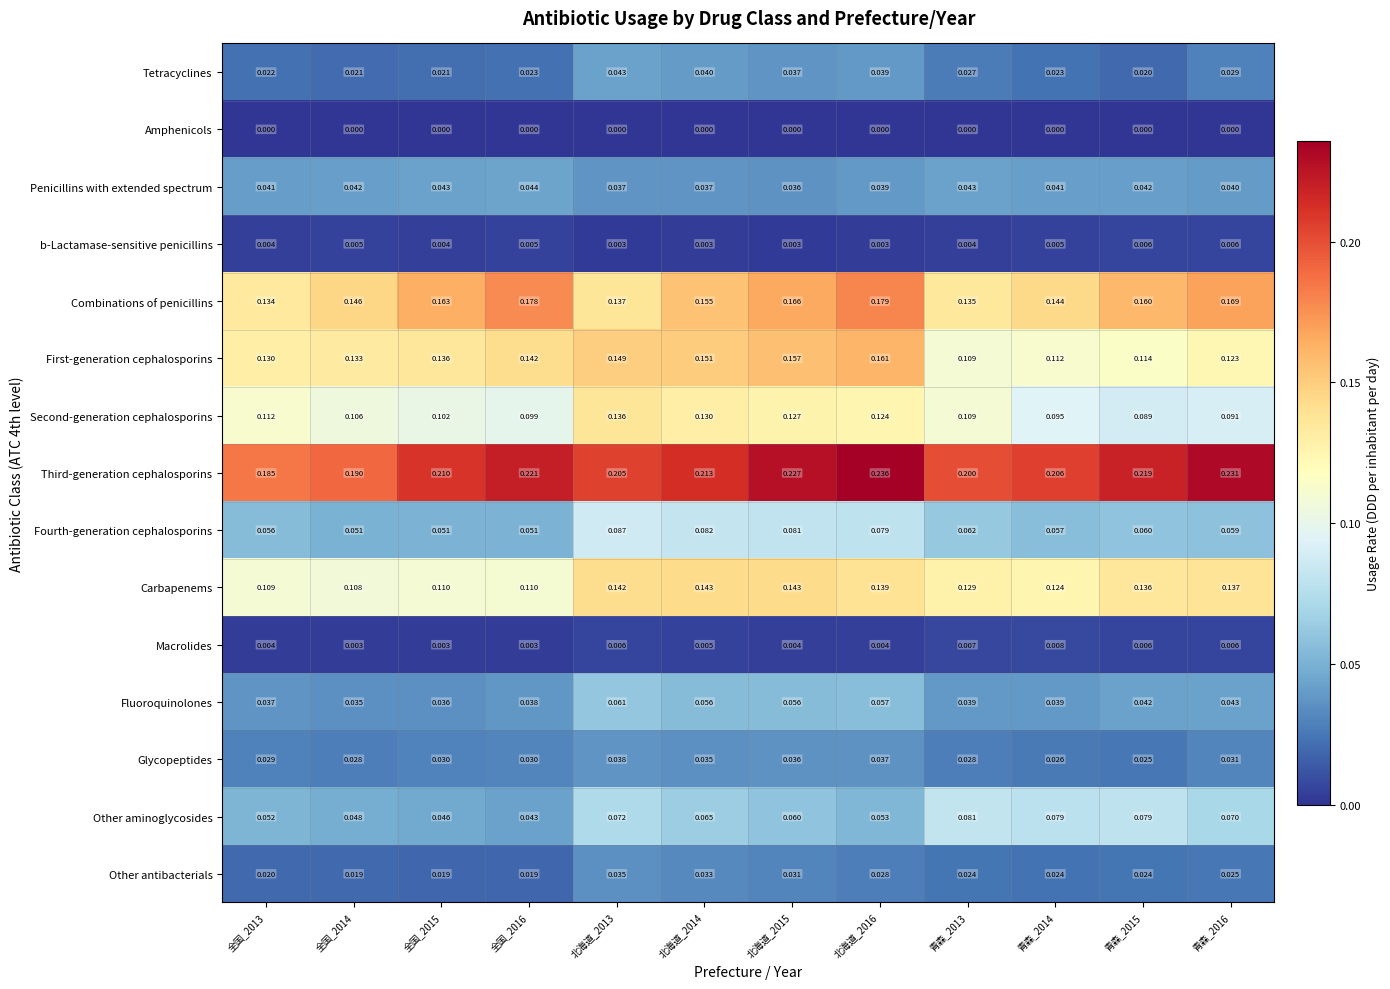

Between 北海道_2015 and 北海道_2016, which series saw the biggest shift?

Combinations of penicillins